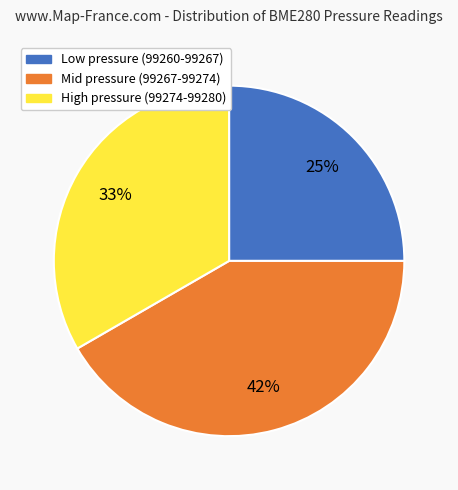

Which category has the biggest portion of the pie?

Mid pressure (99267-99274)